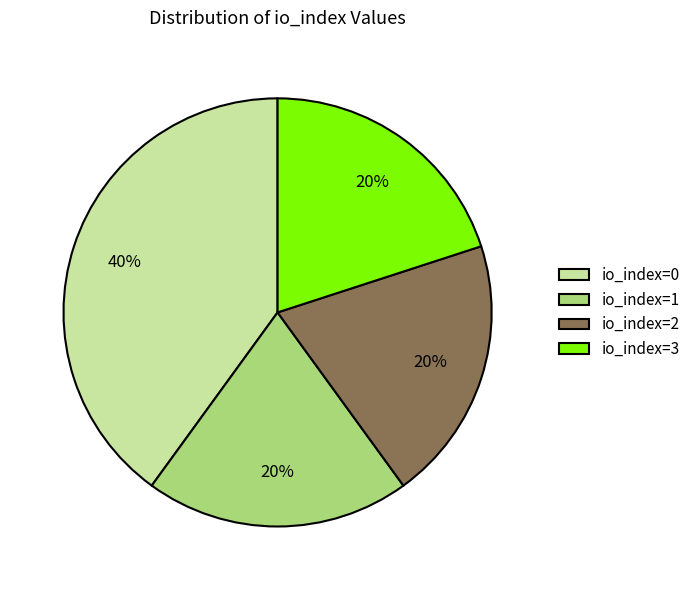

The io_index=0 slice represents 40% of the pie. True or false?

True